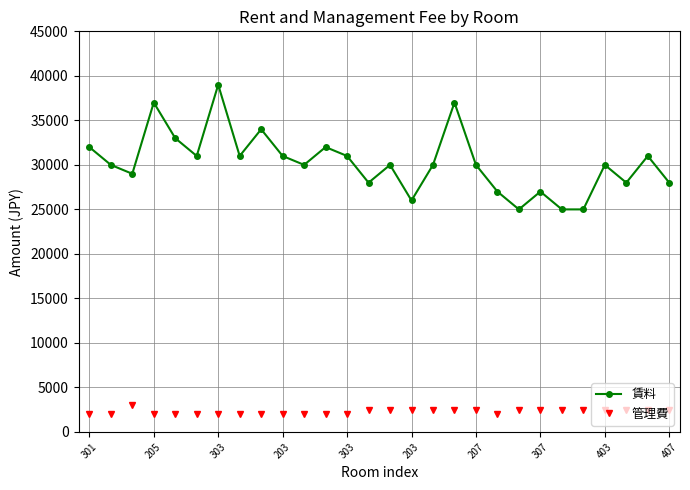

What is the value of the 賃料 point at the 9th from the left?

34000